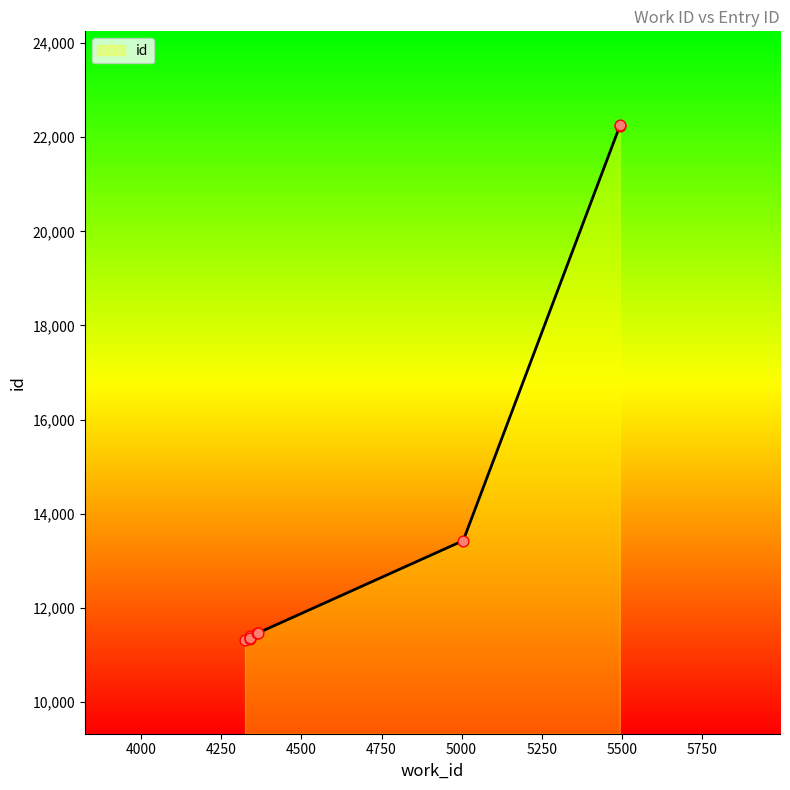

What is the change in value from 4324 to 5005?

+2104